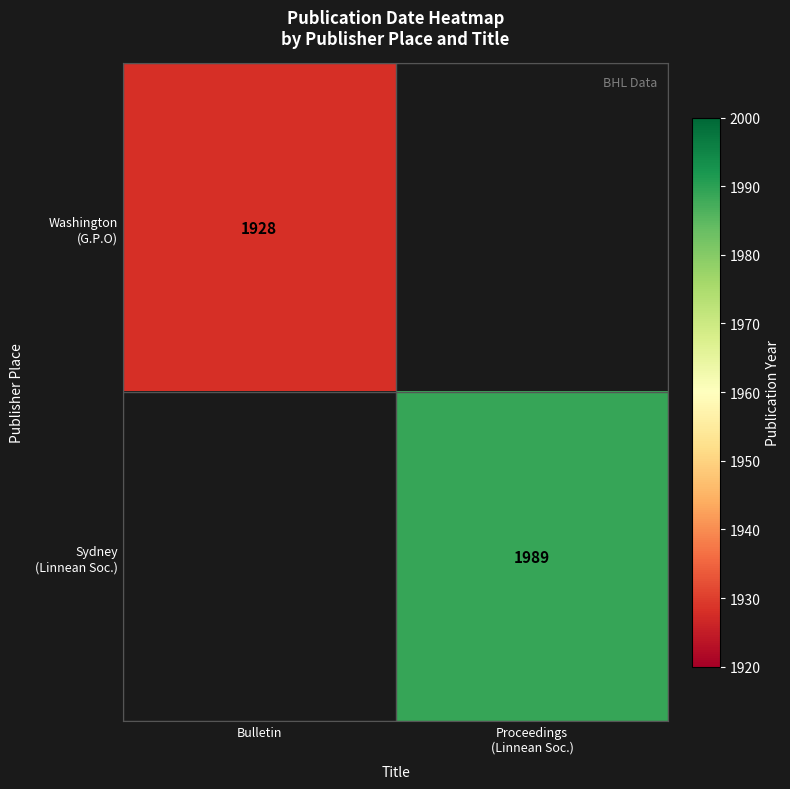

Which series has the widest spread of values?

Washington (G.P.O)